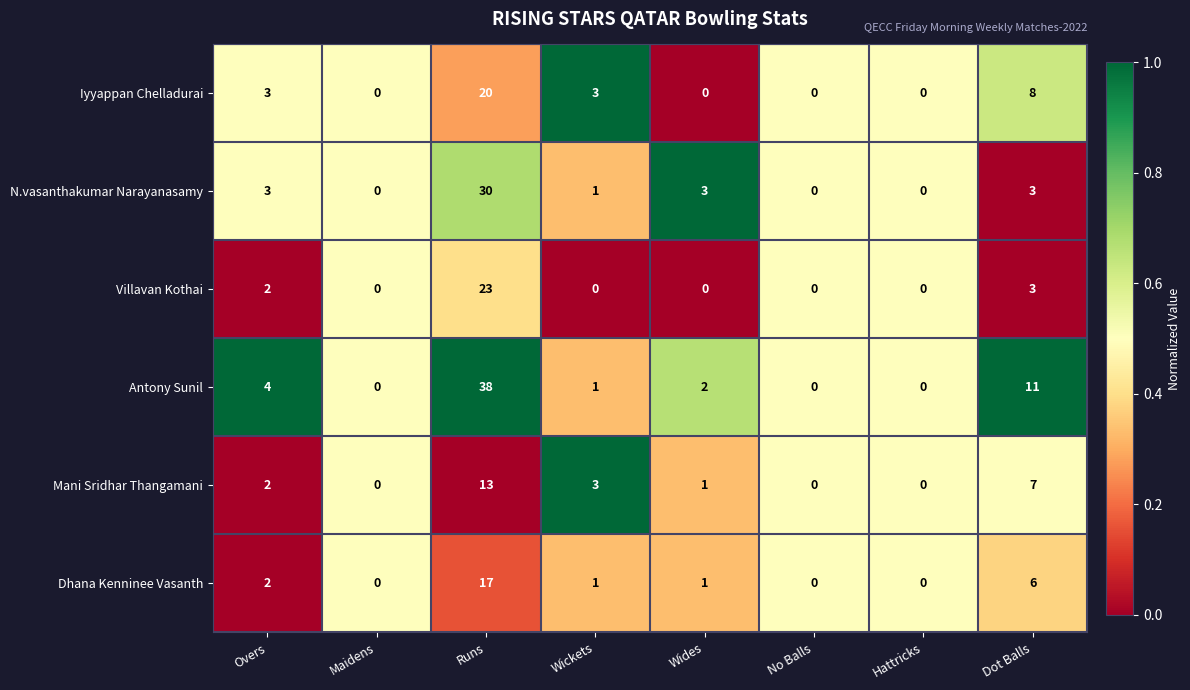

What is the sum of all Antony Sunil values?

56